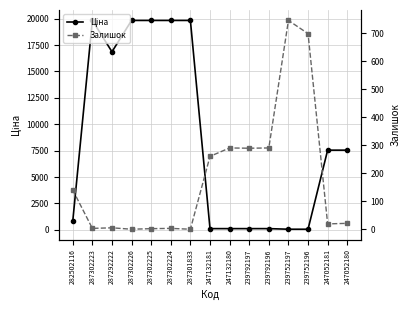

What is the total value across all series at 287302225?

19833.1